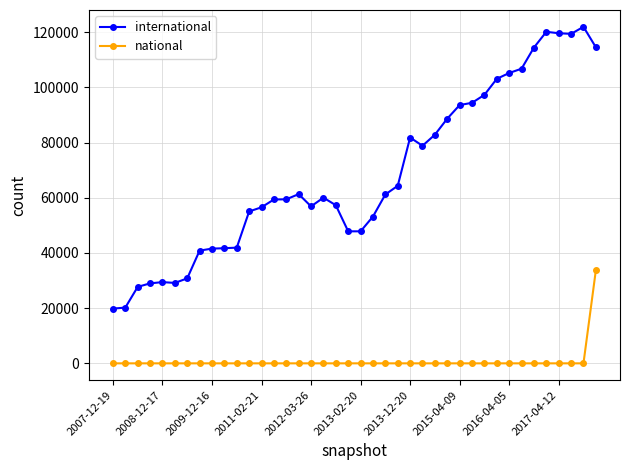

True or false: national and international cross at least once.

False